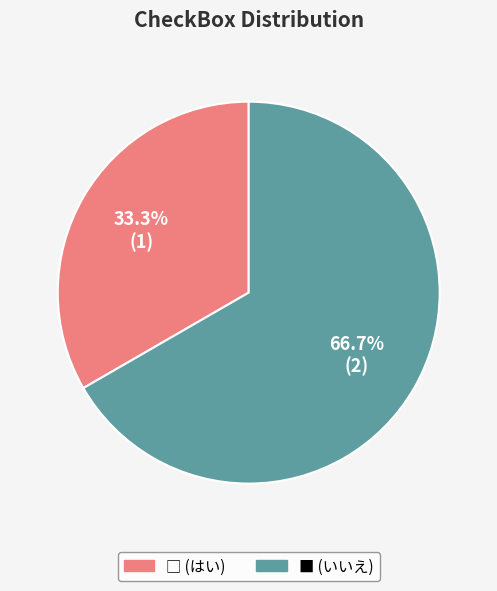

How many segments does this pie chart have?

2